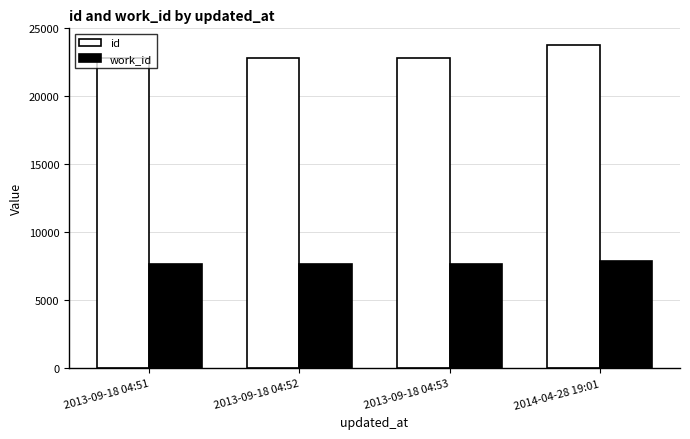

What is the average value of the id series?

23043